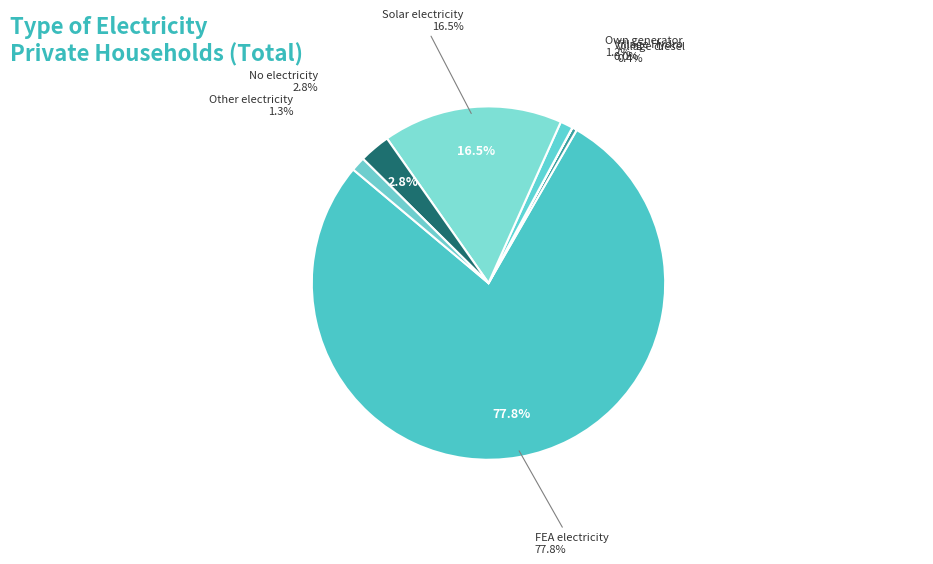

What portion of the pie excludes Other electricity?

98.7%